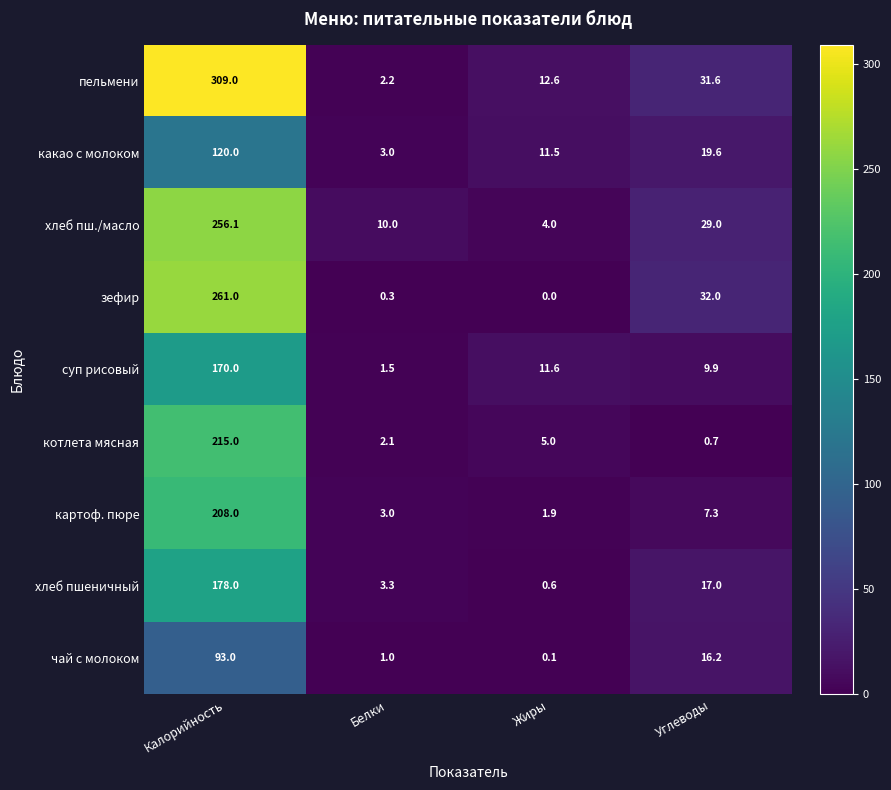

Where is суп рисовый nearest to the value 85?

Жиры